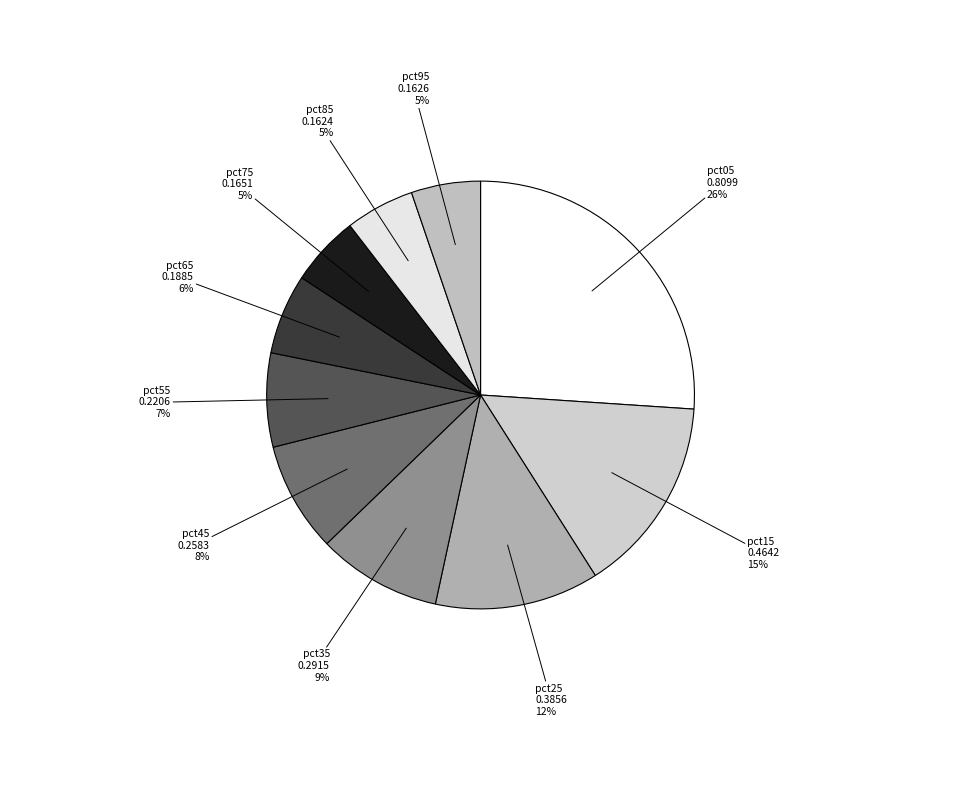

Does pct95 account for over 50% of the chart?

No